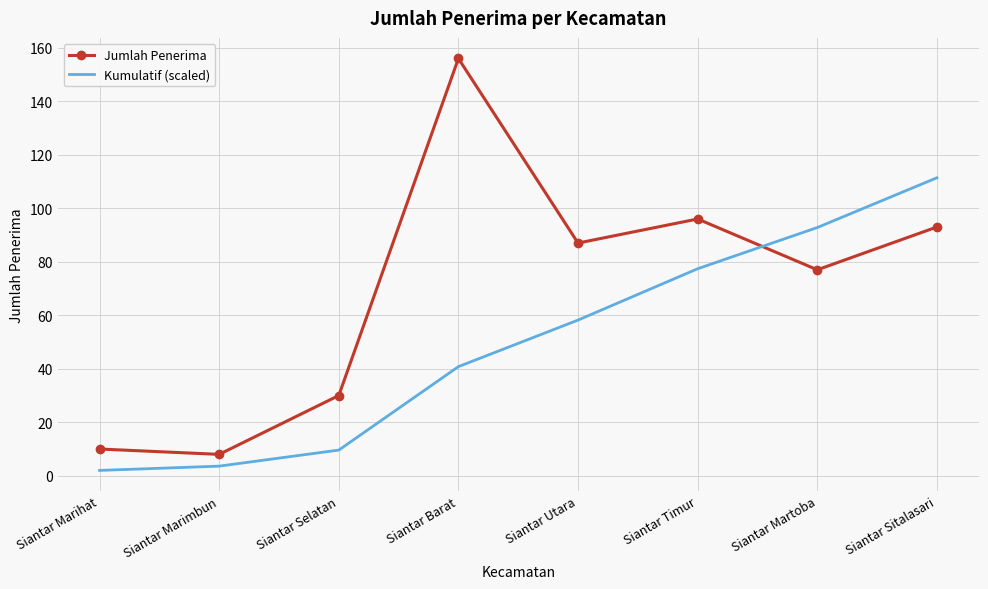

Between Siantar Marimbun and Siantar Martoba, which series saw the biggest shift?

Kumulatif (scaled)